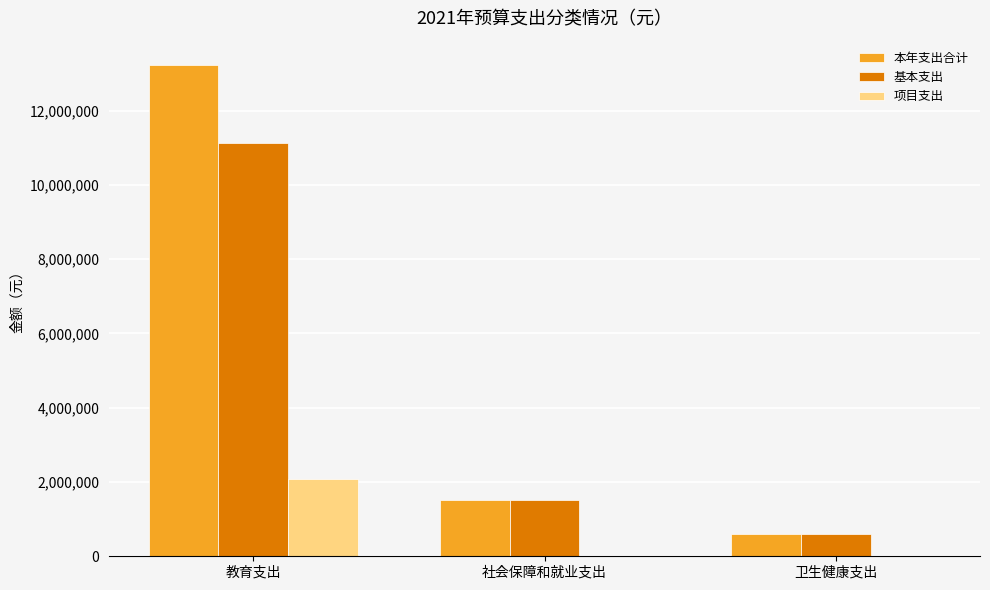

What is the average value of the 项目支出 series?

694375